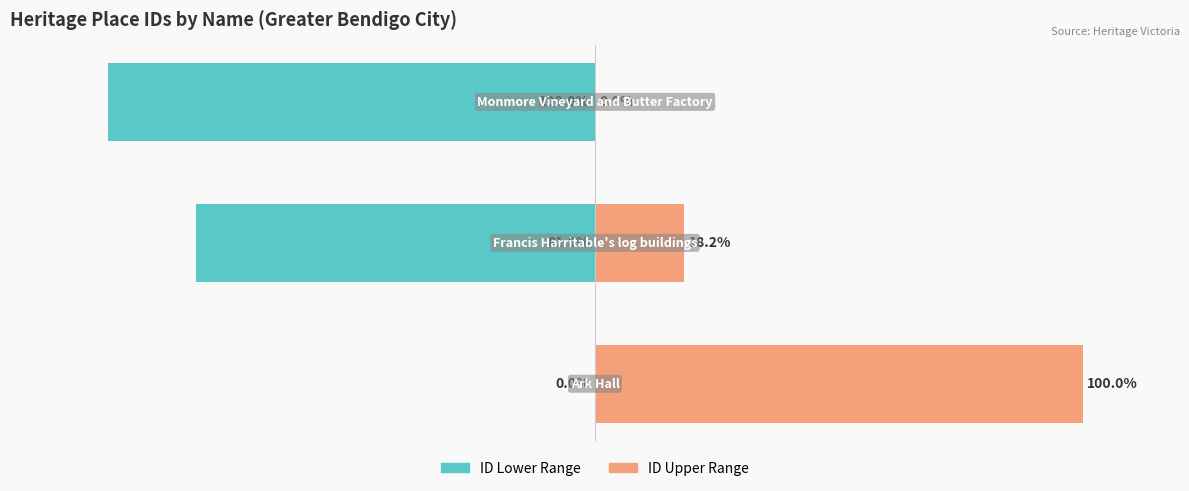

Which series has the widest spread of values?

ID Lower Range